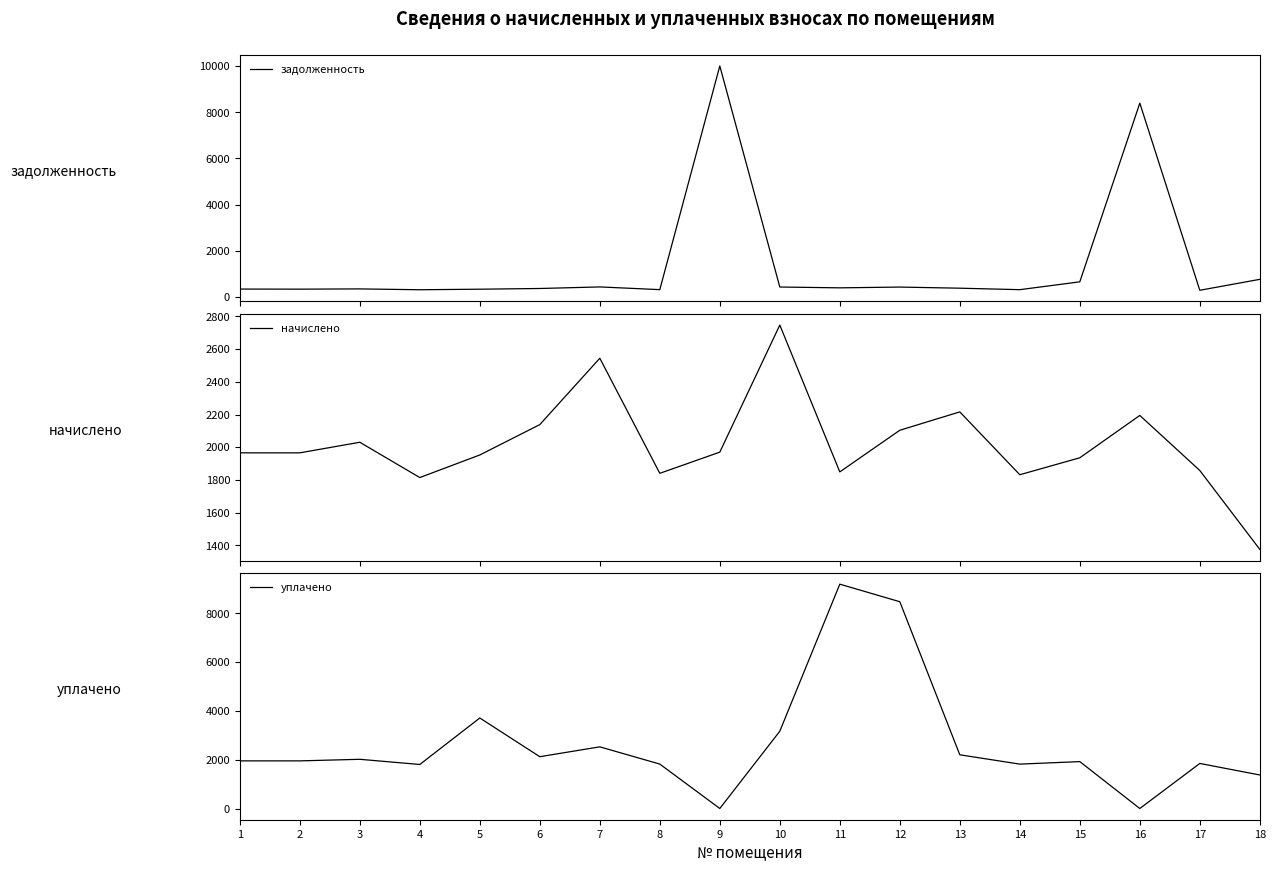

Reading left to right, transcribe all the data shown in this chart.

задолженность: 331.7	327.6	338.4	302.0	325.7	356.4	424.1	306.7	10012.1	420.2	384.7	418.0	369.4	305.3	645.1	8398.5	278.8	753.7
начислено: 1965.6	1965.6	2030.4	1814.4	1952.6	2138.4	2544.5	1840.3	1969.9	2747.5	1849.0	2103.8	2216.2	1831.7	1935.4	2194.6	1857.6	1374.8
уплачено: 1951.9	1952.0	2016.3	1804.4	3709.0	2123.1	2526.8	1820.8	0.0	3167.3	9193.4	8473.8	2200.8	1819.0	1921.9	0.0	1846.7	1374.0